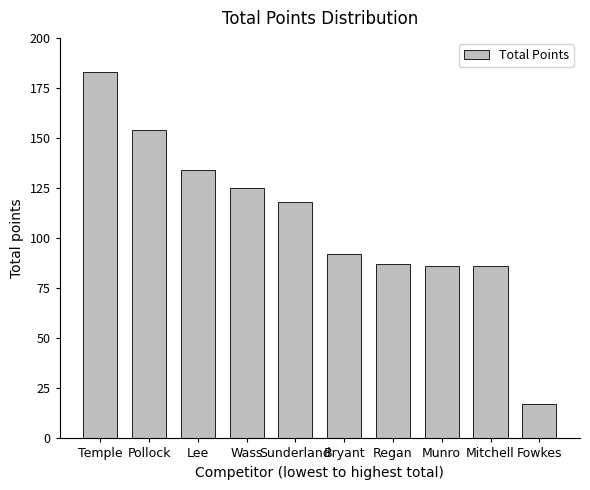

What is the maximum value shown in the chart?

183